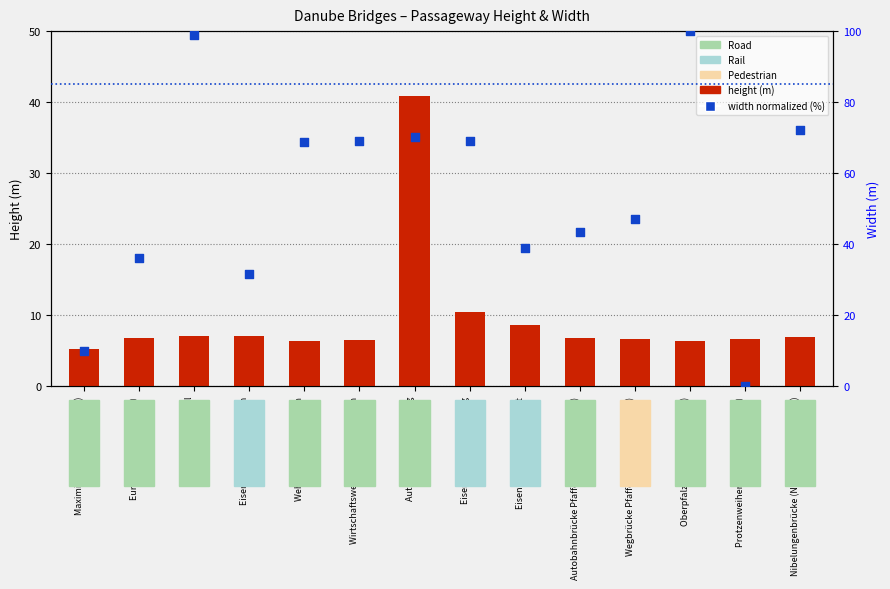

At which category is the sum across all series the highest?

Autobahnbrücke Sinzing